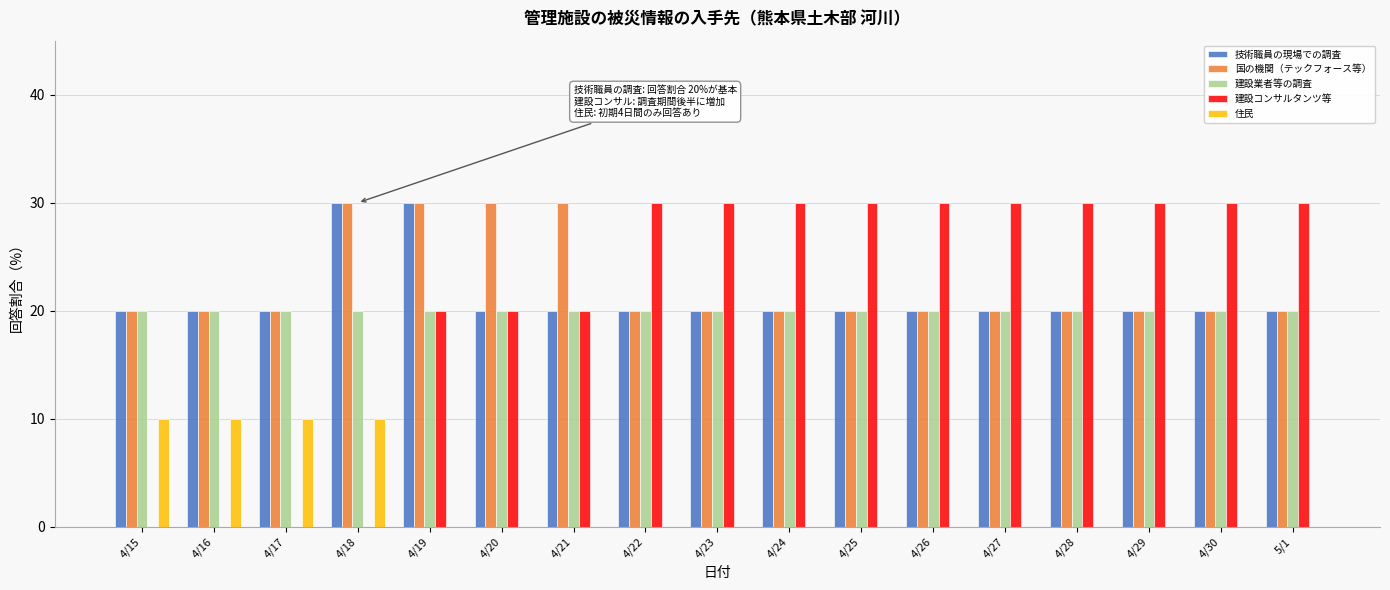

What is the sum of all 住民 values?

40